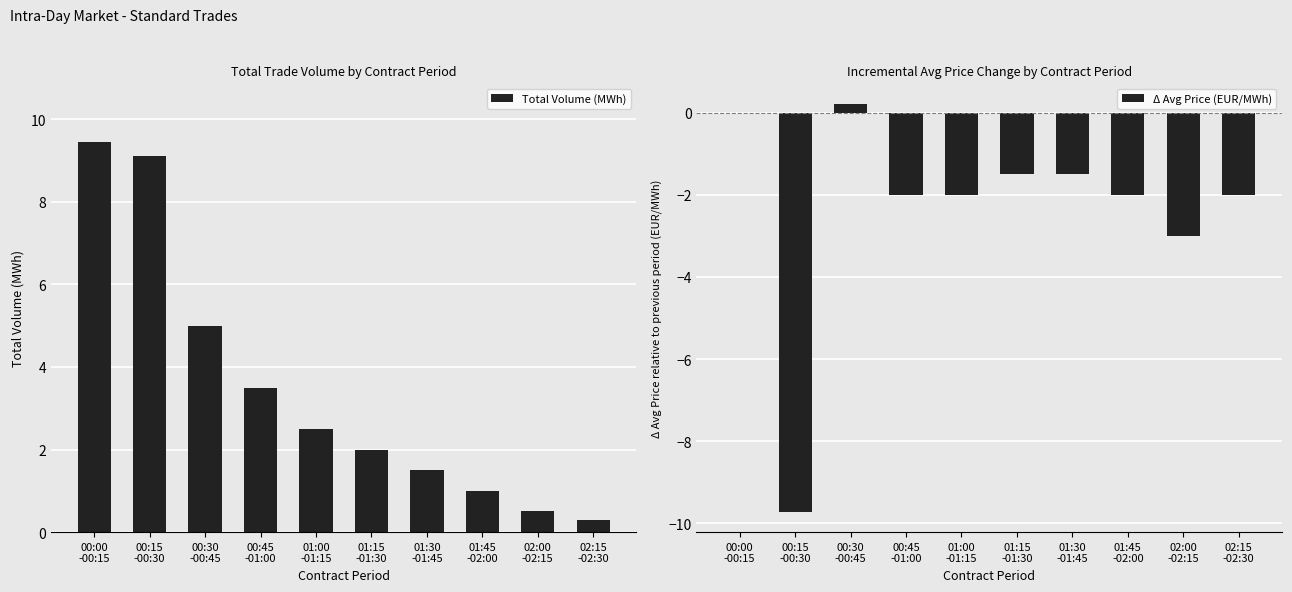

What is the average value of the Total Volume (MWh) series?

3.5